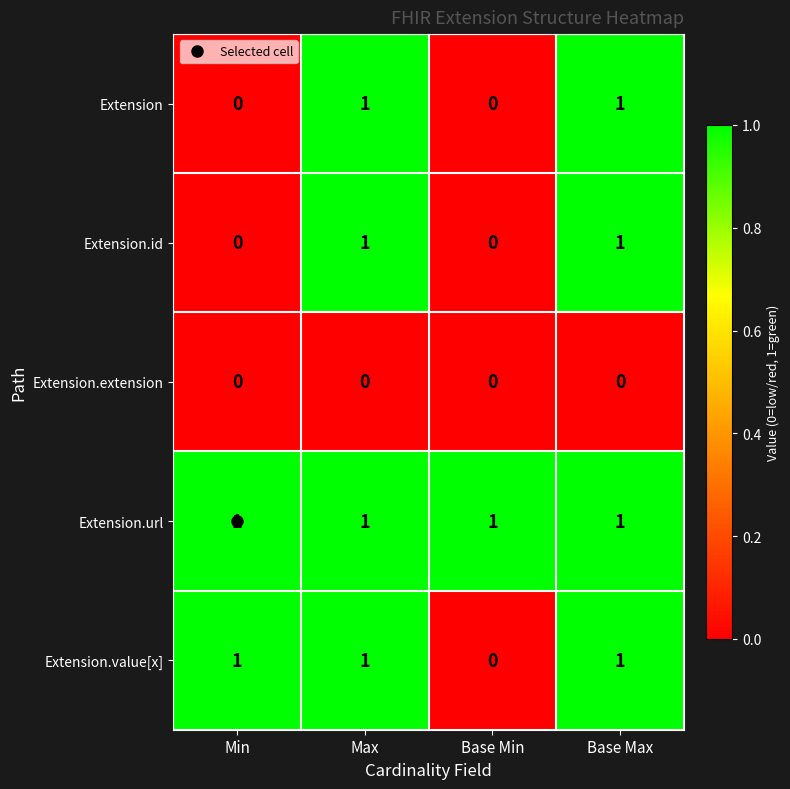

What is the difference between the highest and lowest values at Min?

1